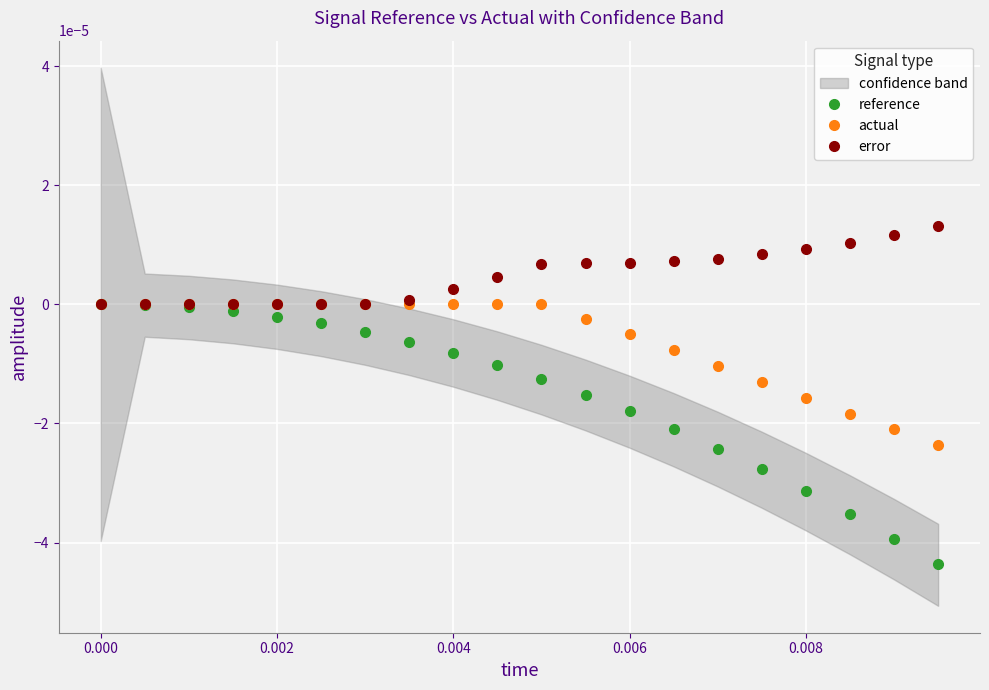

True or false: error and reference cross at least once.

False